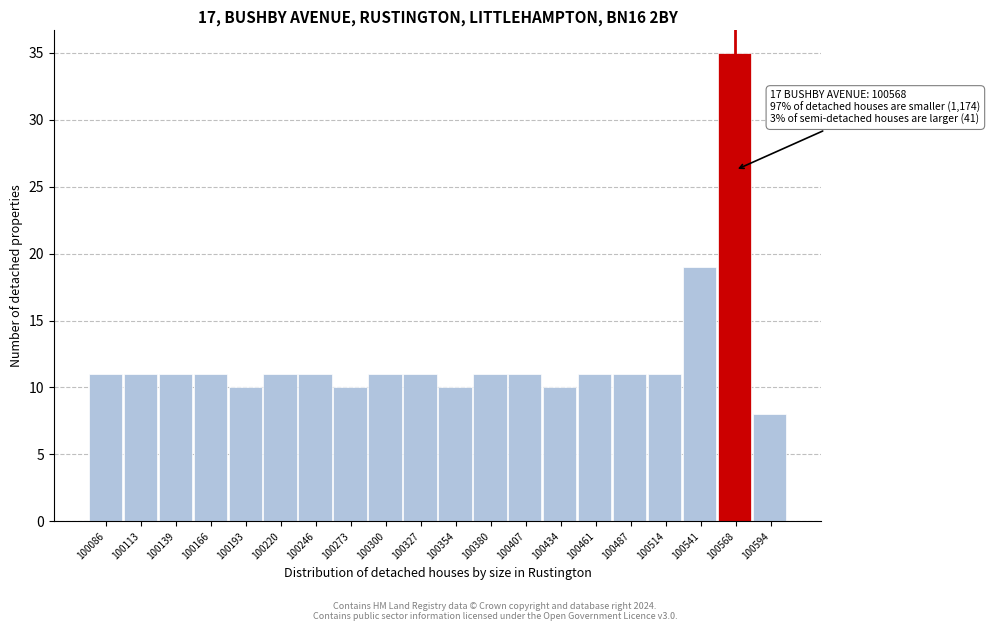

Which range on the x-axis has the tallest bar?

100555 to 100580